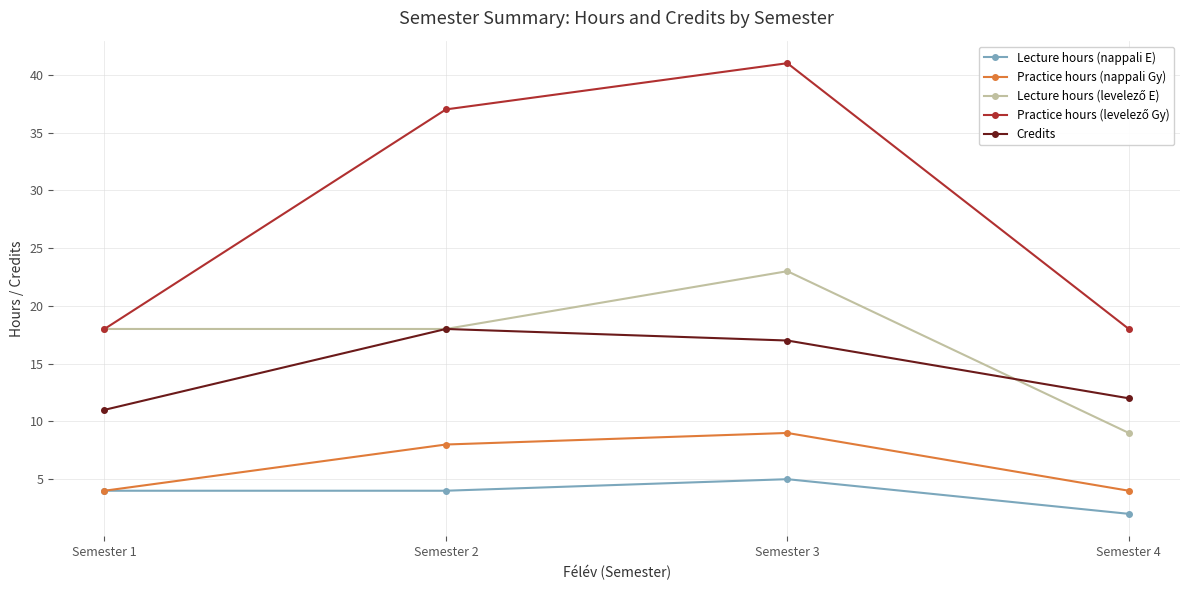

What value does the Credits series have at Semester 1?

11